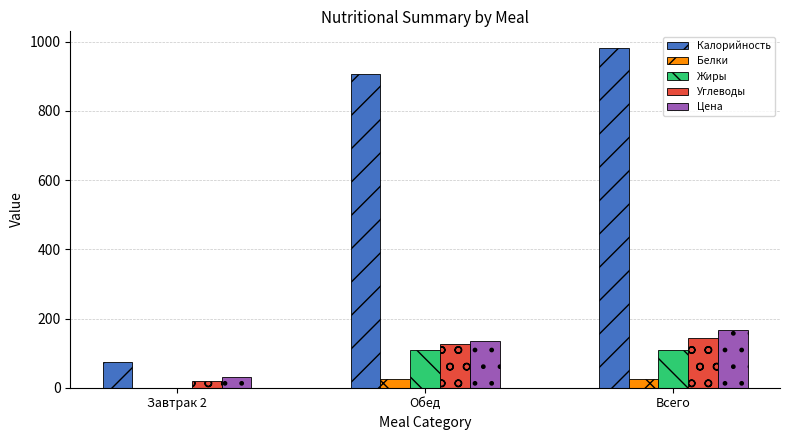

Is it true that Цена equals 207.5 at Обед?

False